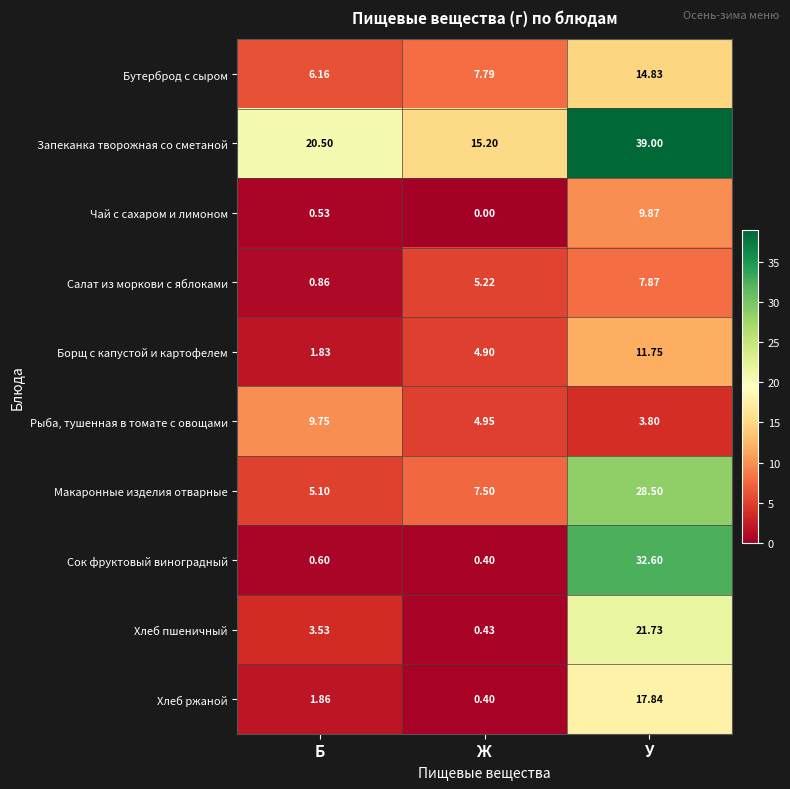

Rank the series by their maximum value, from lowest to highest.

Салат из моркови с яблоками, Рыба, тушенная в томате с овощами, Чай с сахаром и лимоном, Борщ с капустой и картофелем, Бутерброд с сыром, Хлеб ржаной, Хлеб пшеничный, Макаронные изделия отварные, Сок фруктовый виноградный, Запеканка творожная со сметаной